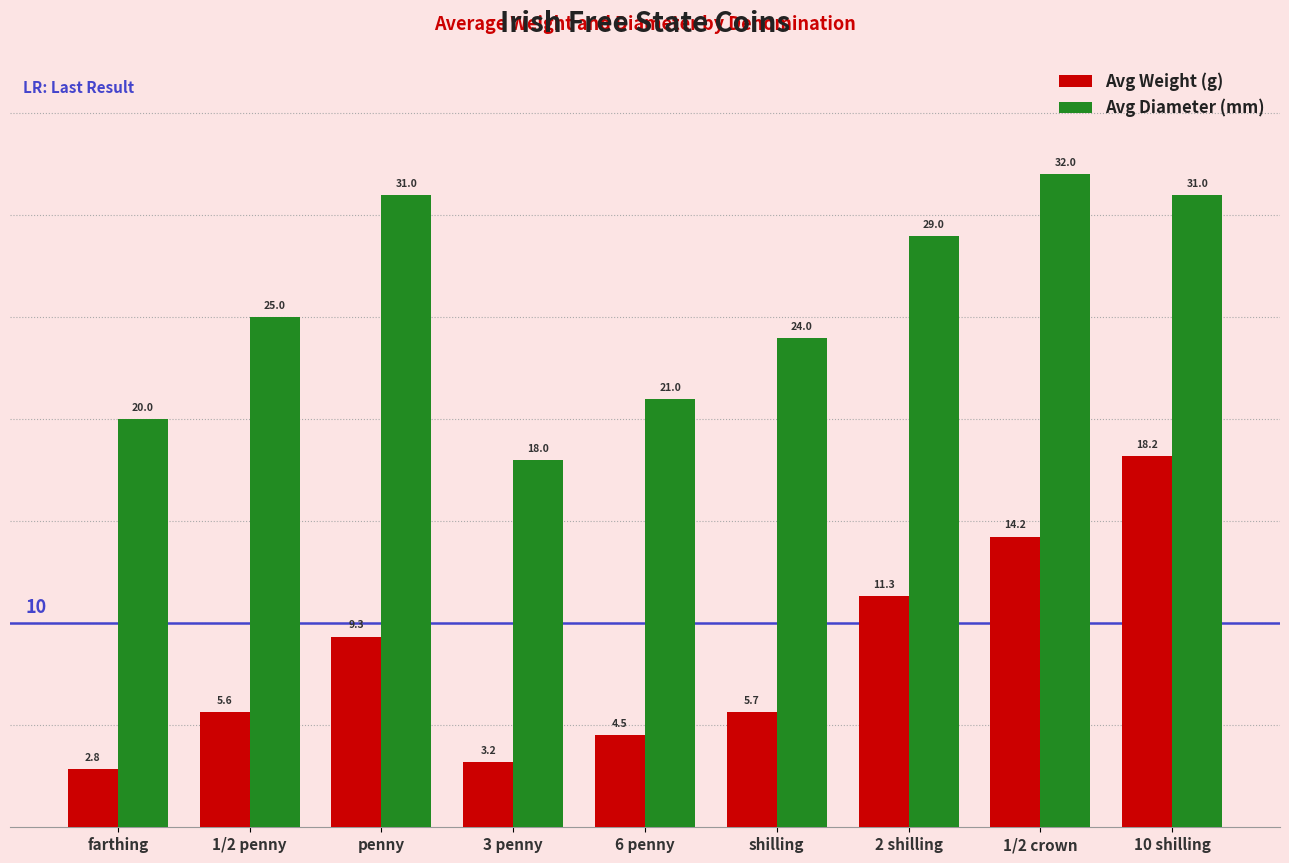

Rank the series by their average value, from highest to lowest.

Avg Diameter (mm), Avg Weight (g)